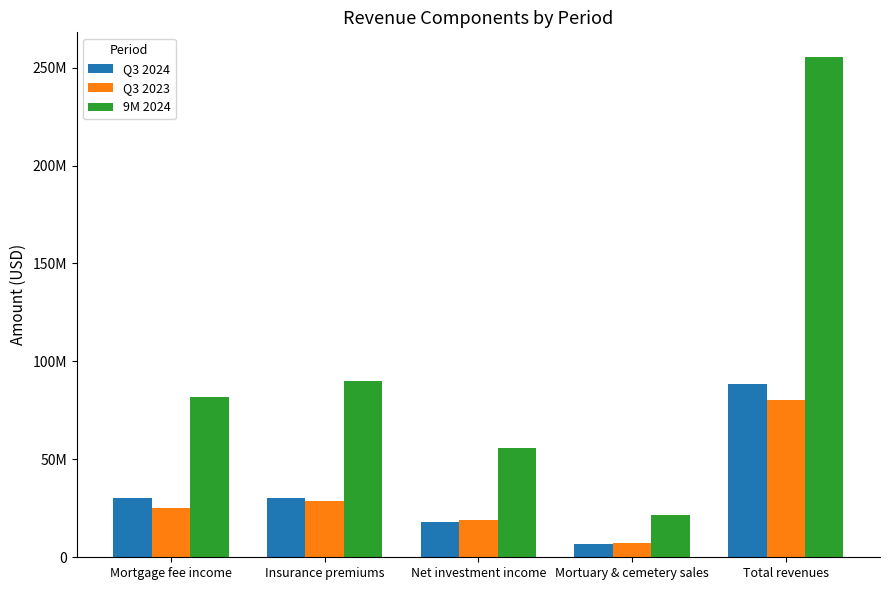

What is the label of the 1st bar from the right?

Total revenues